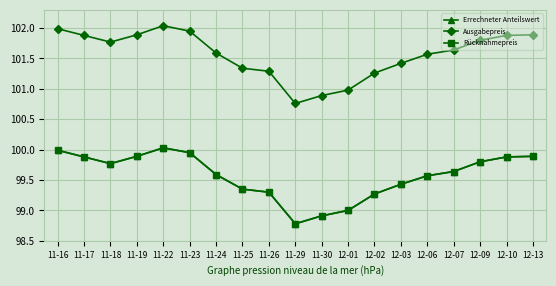

True or false: Errechneter Anteilswert has a value of 54.4 at 12-07.

False